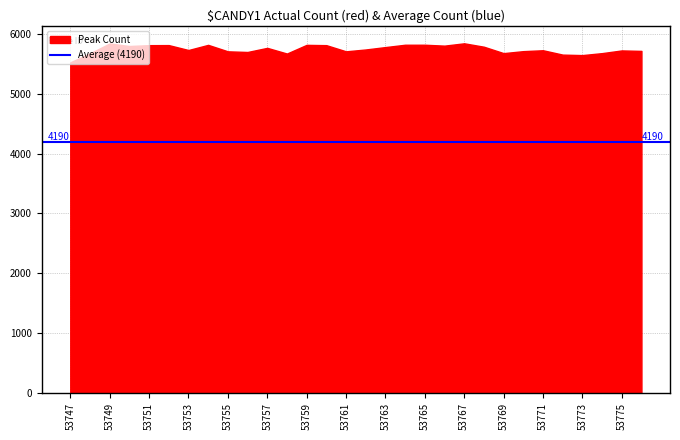

Which category has the highest value in the Average series?

53747